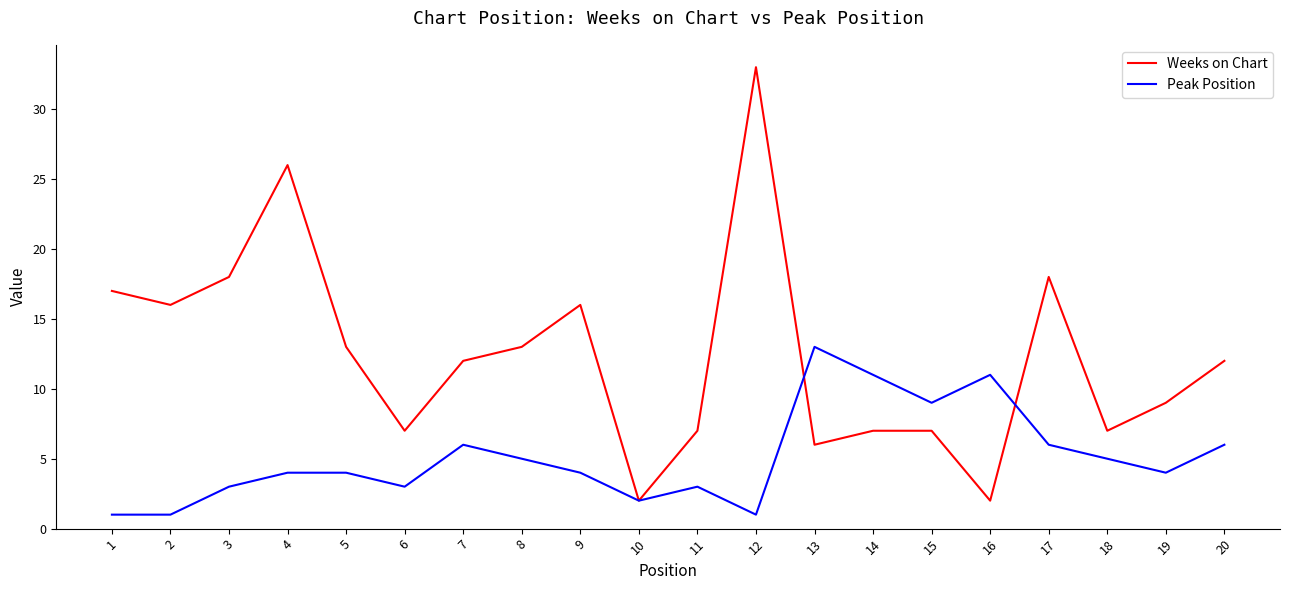

How many categories are shown in the chart?

20